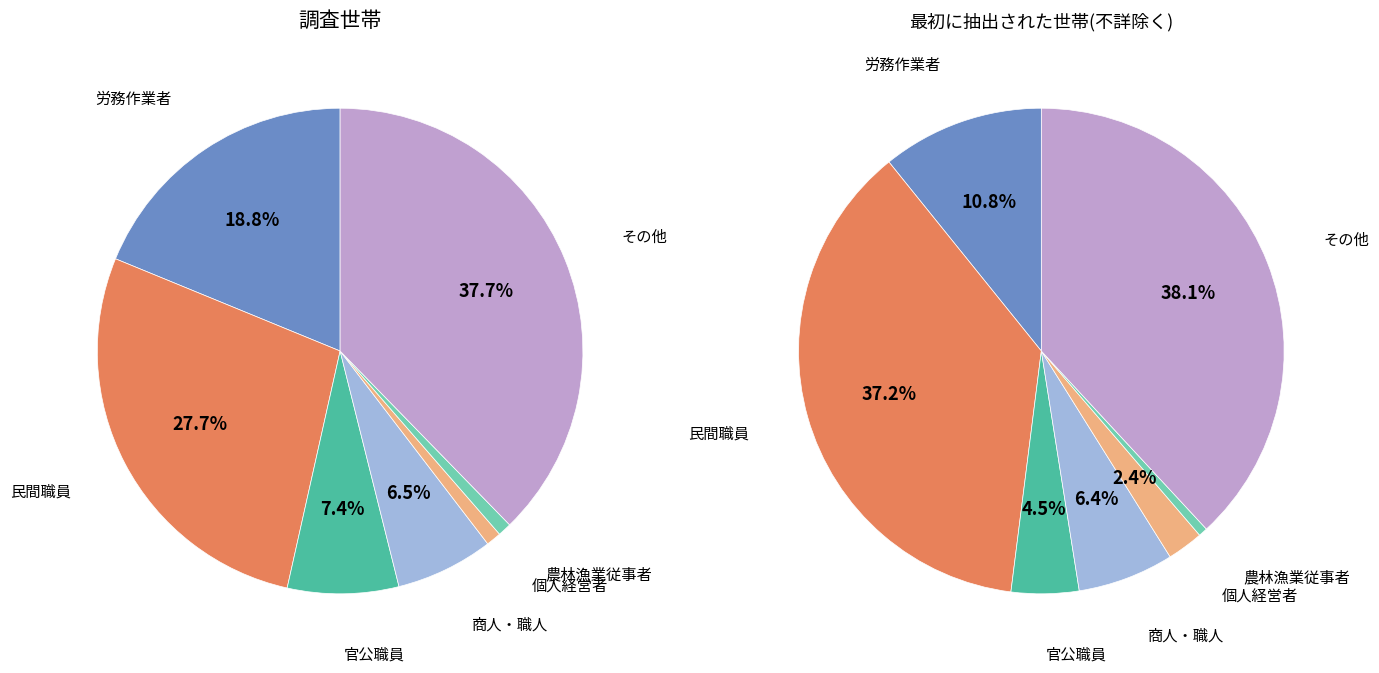

Rank the categories by 調査世帯 value from highest to lowest.

その他, 民間職員, 労務作業者, 官公職員, 商人・職人, 個人経営者, 農林漁業従事者